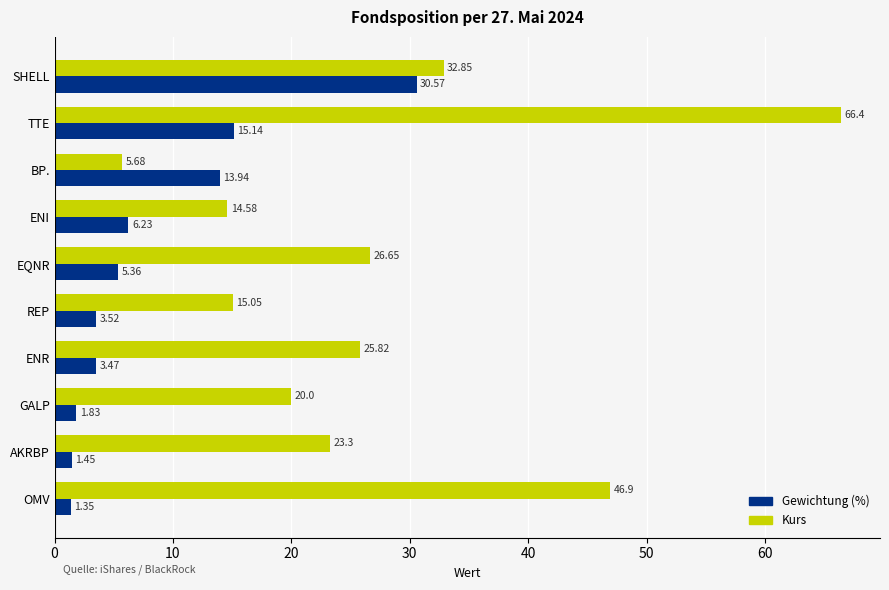

How many distinct data groups are displayed?

2